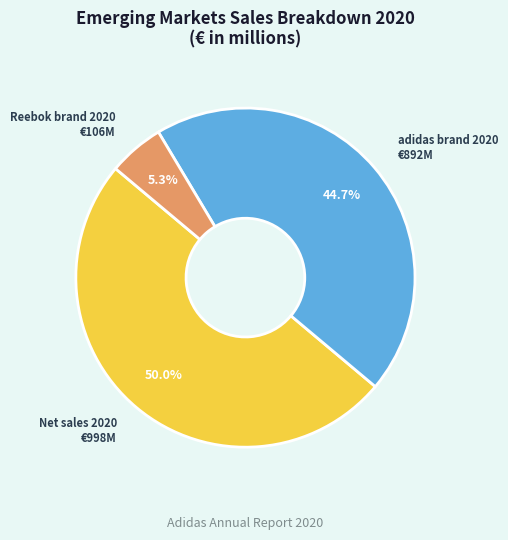

Which slice is the largest?

Net sales 2020